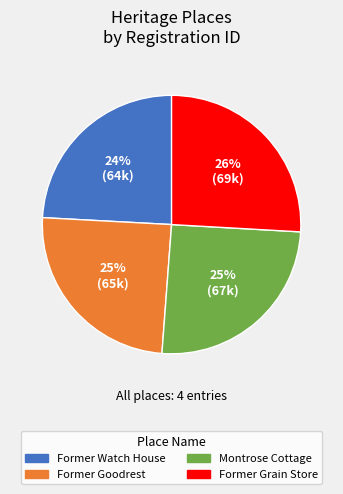

What percentage is the Montrose Cottage slice, to the nearest percent?

25%